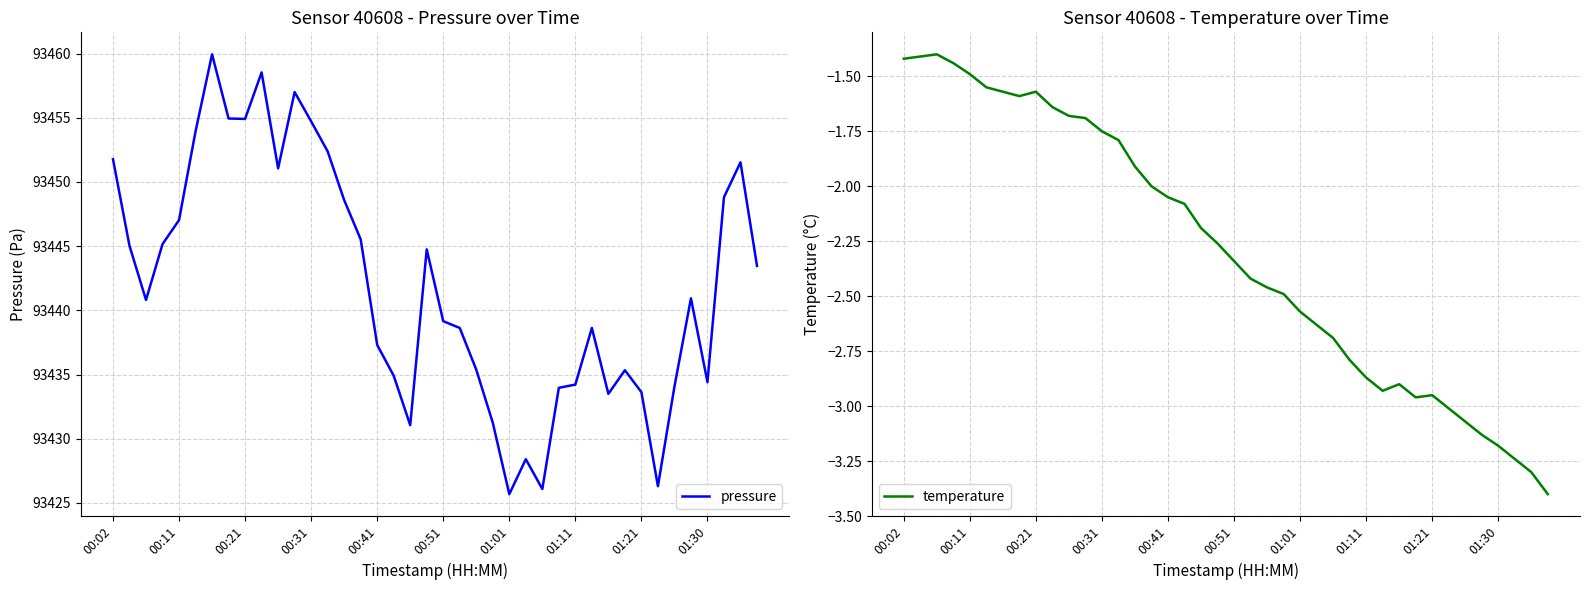

Is it true that pressure equals 93454.7 at 00:31?

True